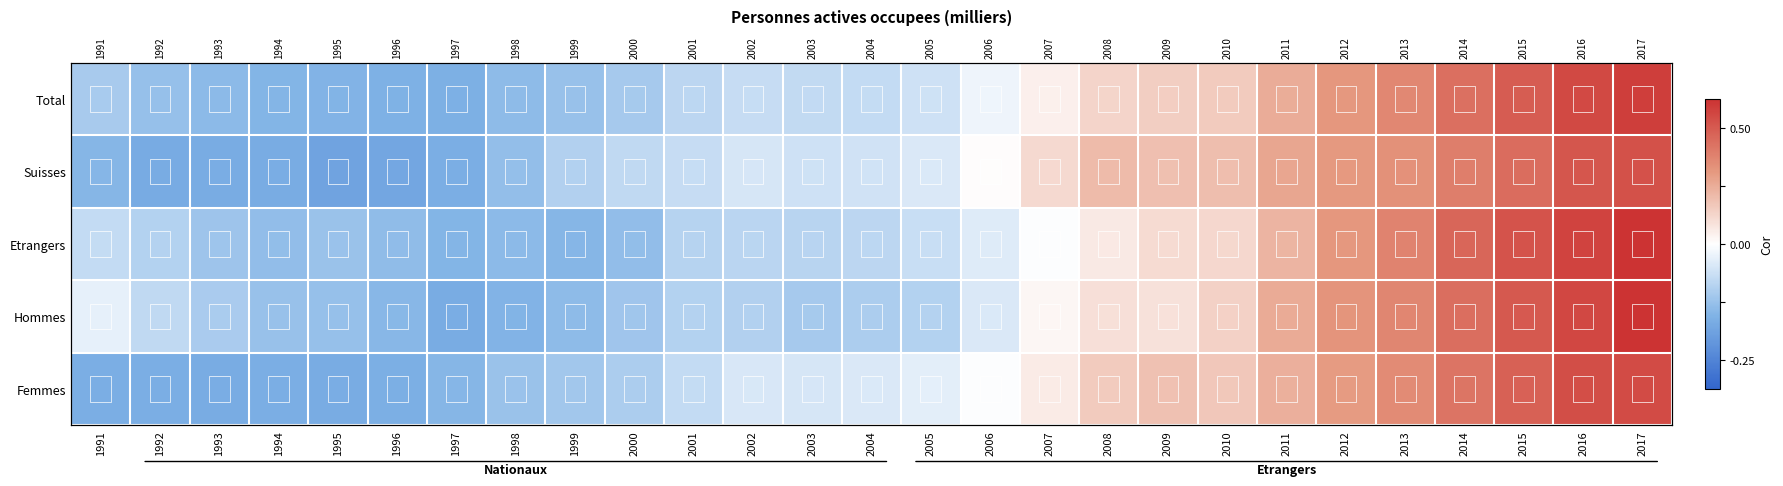

At 1995, list the series in order from smallest to largest.

Suisses, Femmes, Total, Hommes, Etrangers